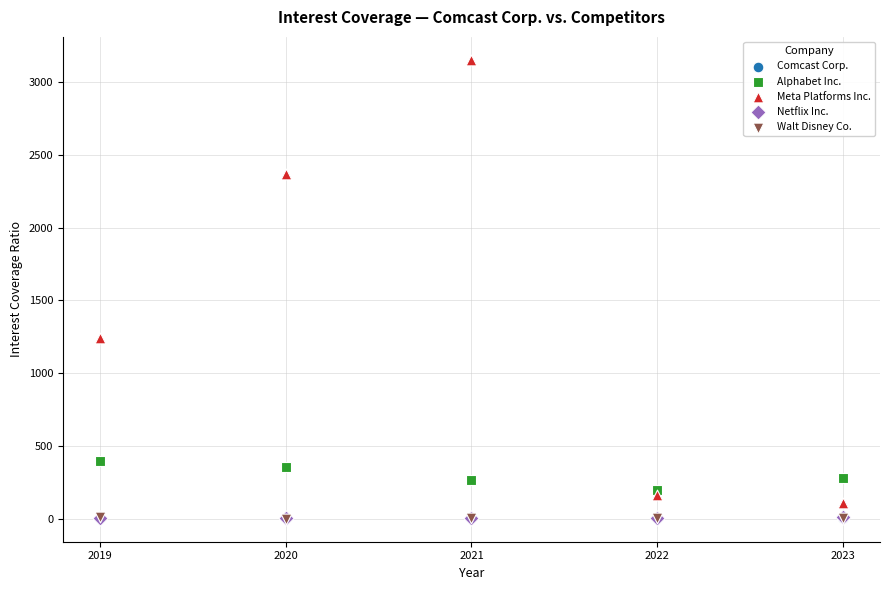

Which series has the largest Y range (max minus min)?

Meta Platforms Inc.